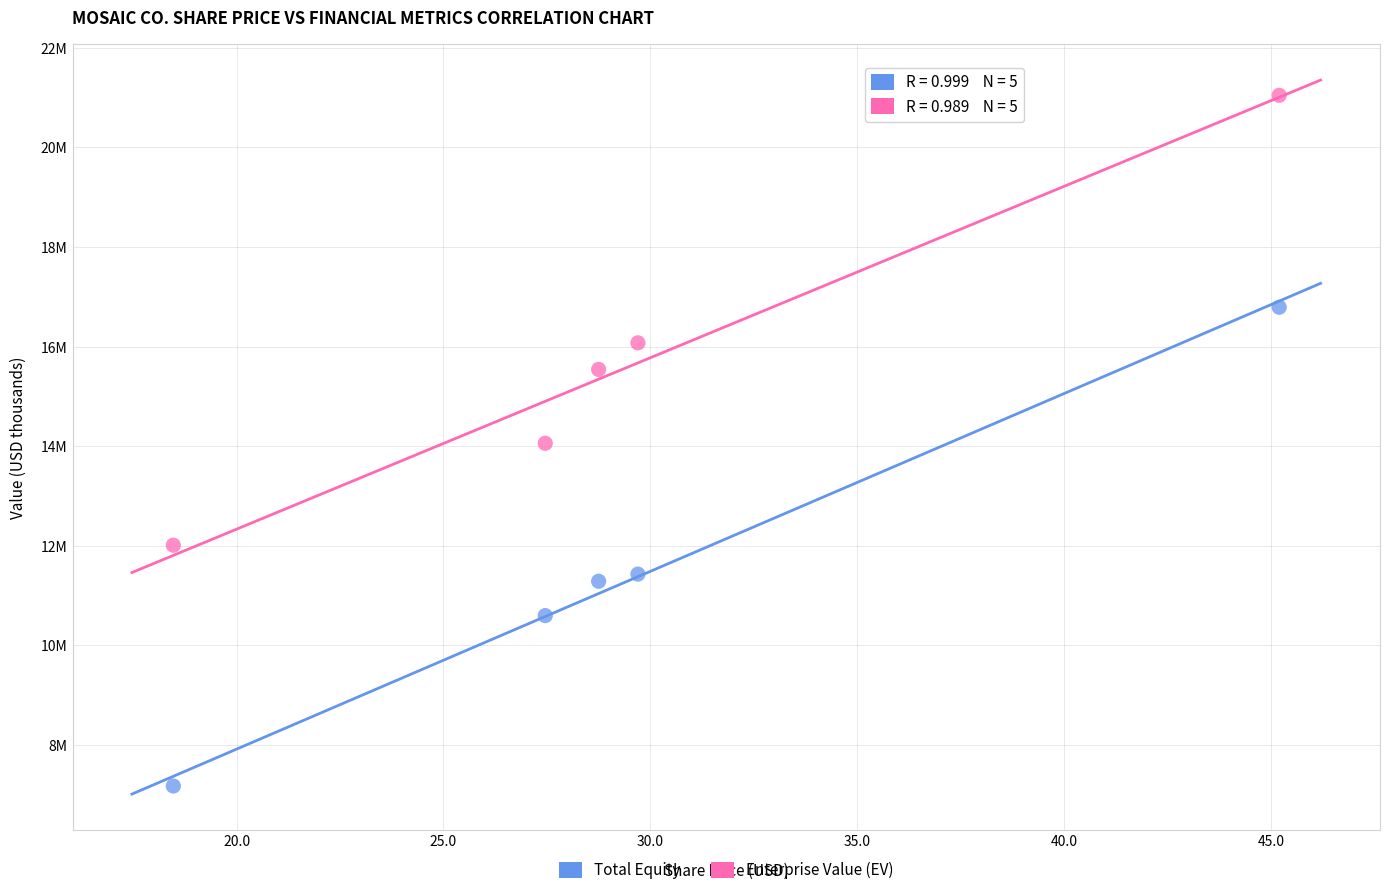

Which series has the widest spread of Y values?

Total Equity